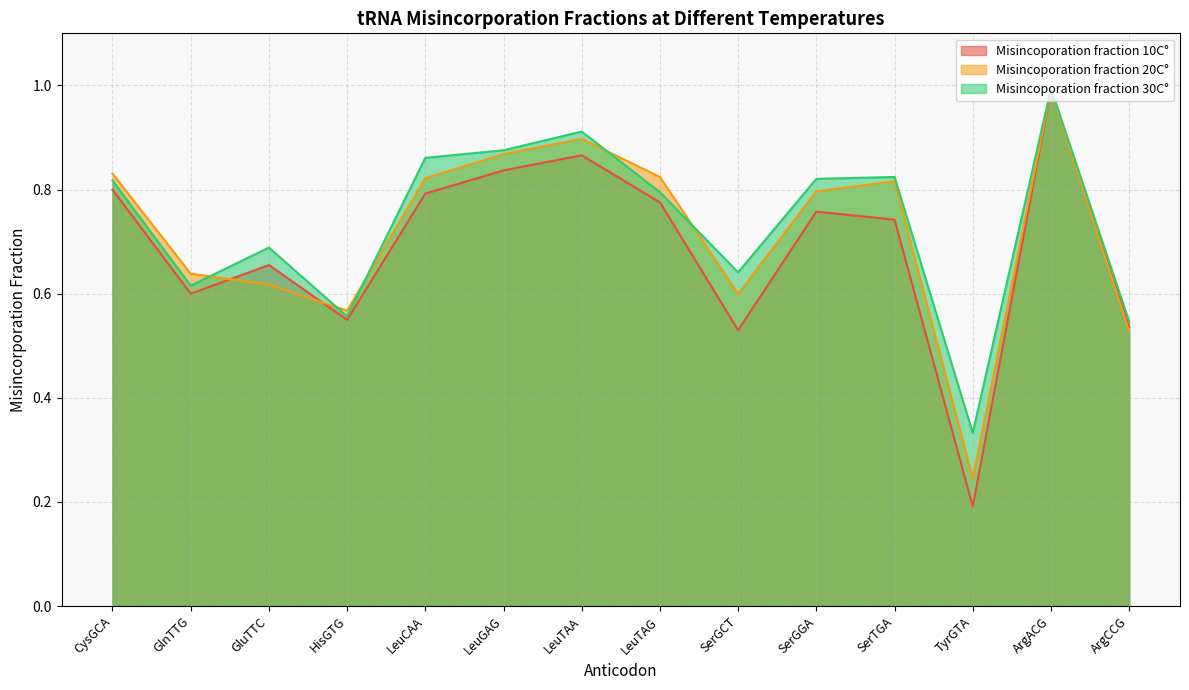

Reading right to left, list all the values displayed in this chart.

Misincoporation fraction 10C°: 0.5	1.0	0.2	0.7	0.8	0.5	0.8	0.9	0.8	0.8	0.5	0.7	0.6	0.8
Misincoporation fraction 20C°: 0.5	1.0	0.2	0.8	0.8	0.6	0.8	0.9	0.9	0.8	0.6	0.6	0.6	0.8
Misincoporation fraction 30C°: 0.5	1.0	0.3	0.8	0.8	0.6	0.8	0.9	0.9	0.9	0.6	0.7	0.6	0.8